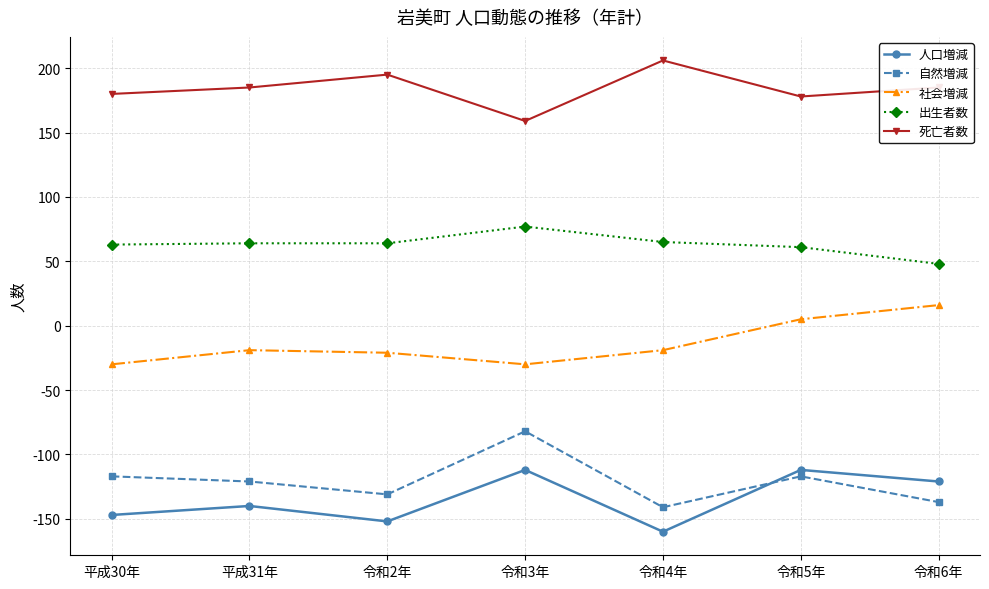

How many distinct data groups are displayed?

5